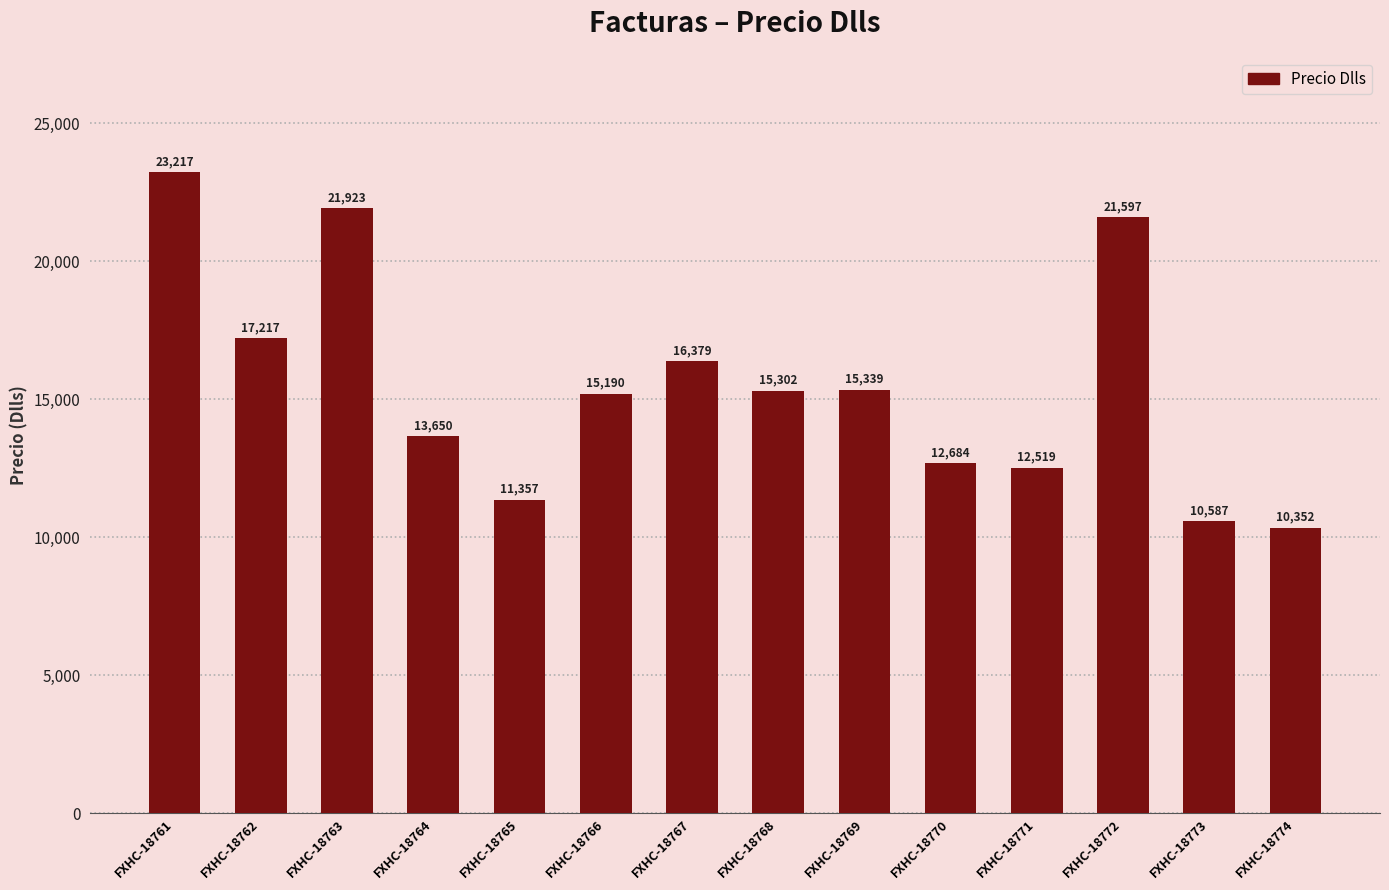

Which category has the highest value across all series?

FXHC-18761